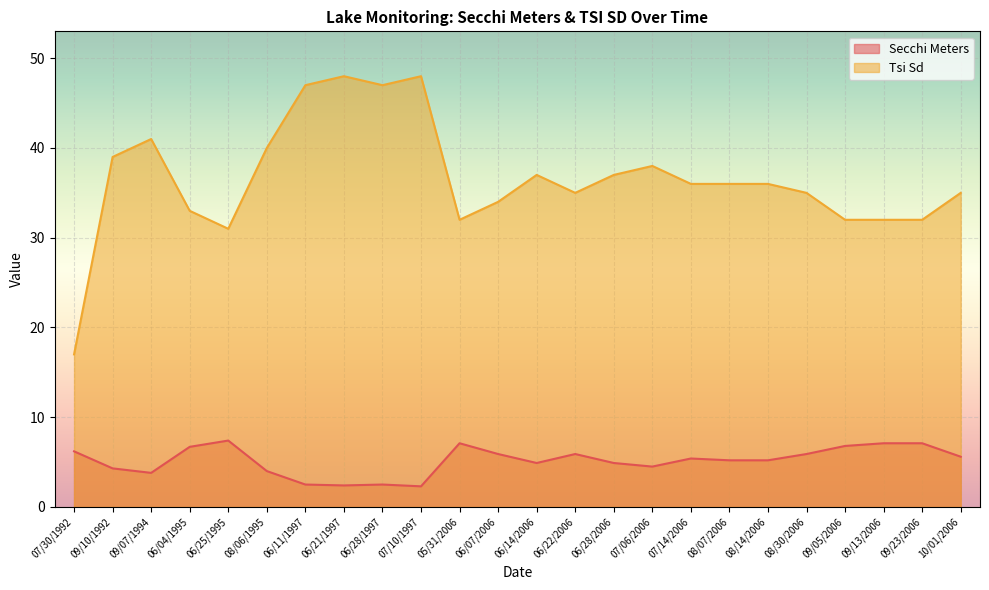

Which label corresponds to the largest value in the chart?

06/21/1997